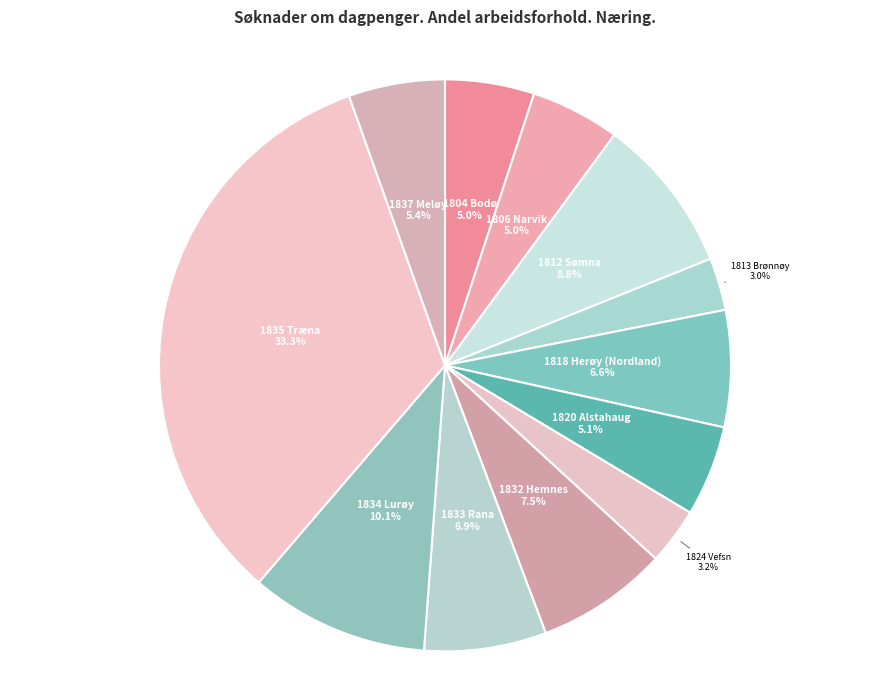

What is the largest slice in the pie chart?

1835 Træna